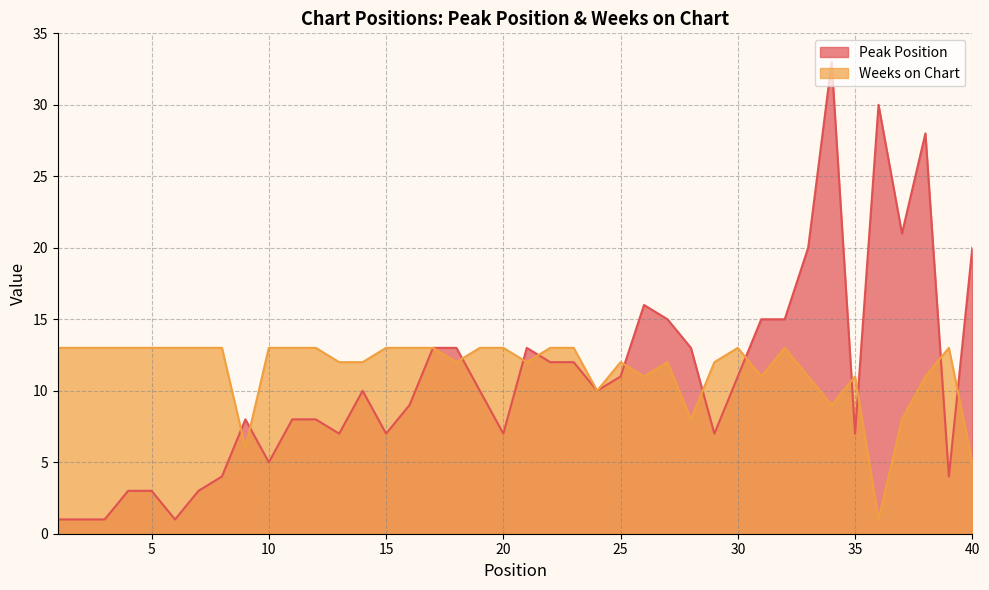

How many data points does each series have?

40